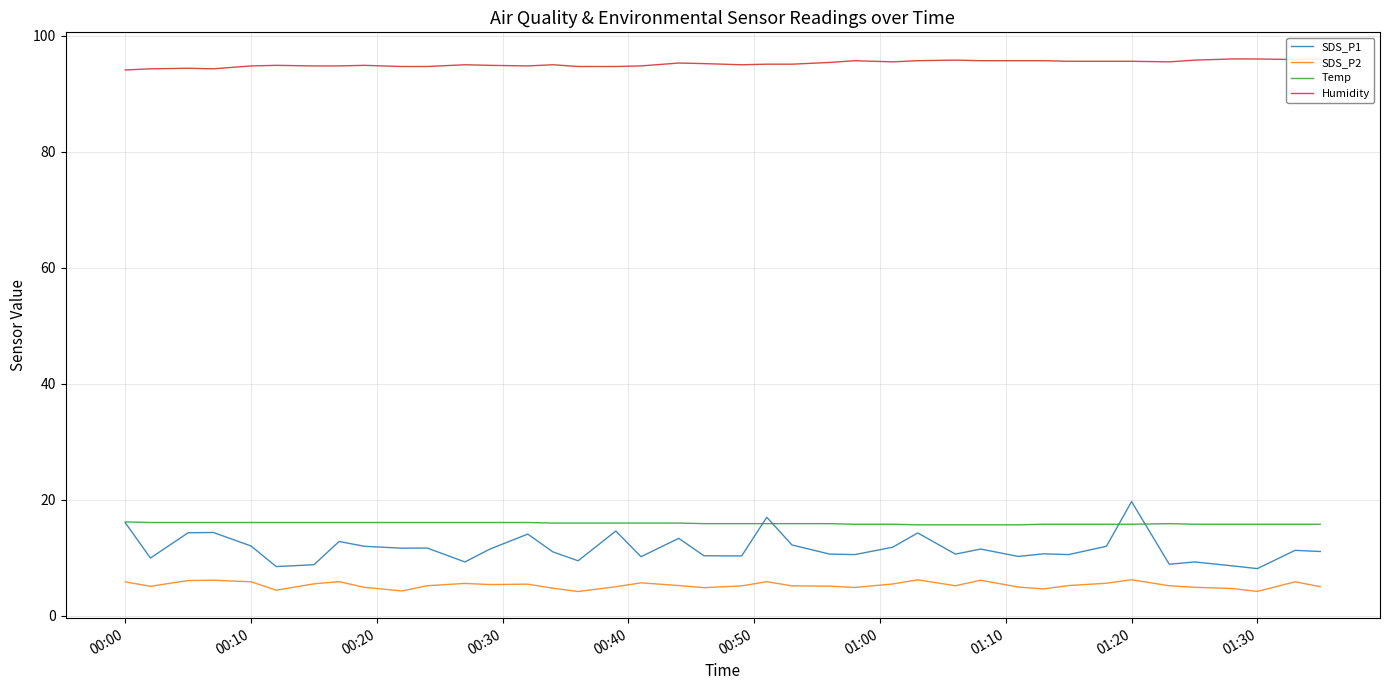

How many values in the SDS_P2 series are below 5?

12